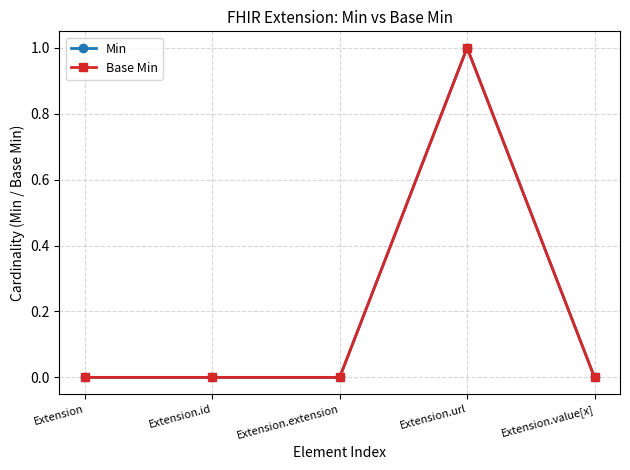

Reading left to right, transcribe all the data shown in this chart.

Min: Extension=0	Extension.id=0	Extension.extension=0	Extension.url=1	Extension.value[x]=0
Base Min: Extension=0	Extension.id=0	Extension.extension=0	Extension.url=1	Extension.value[x]=0